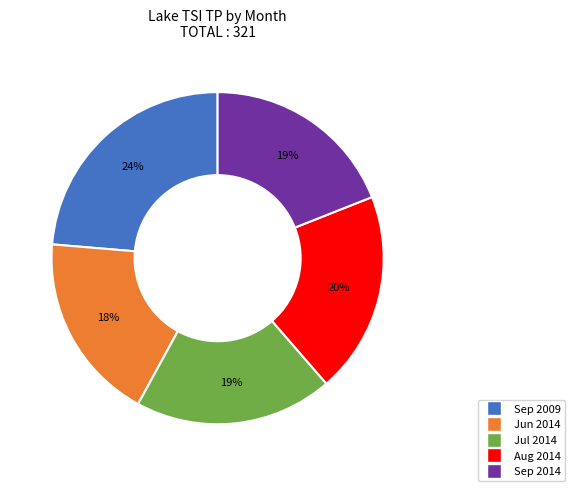

Does any single category account for the majority?

No